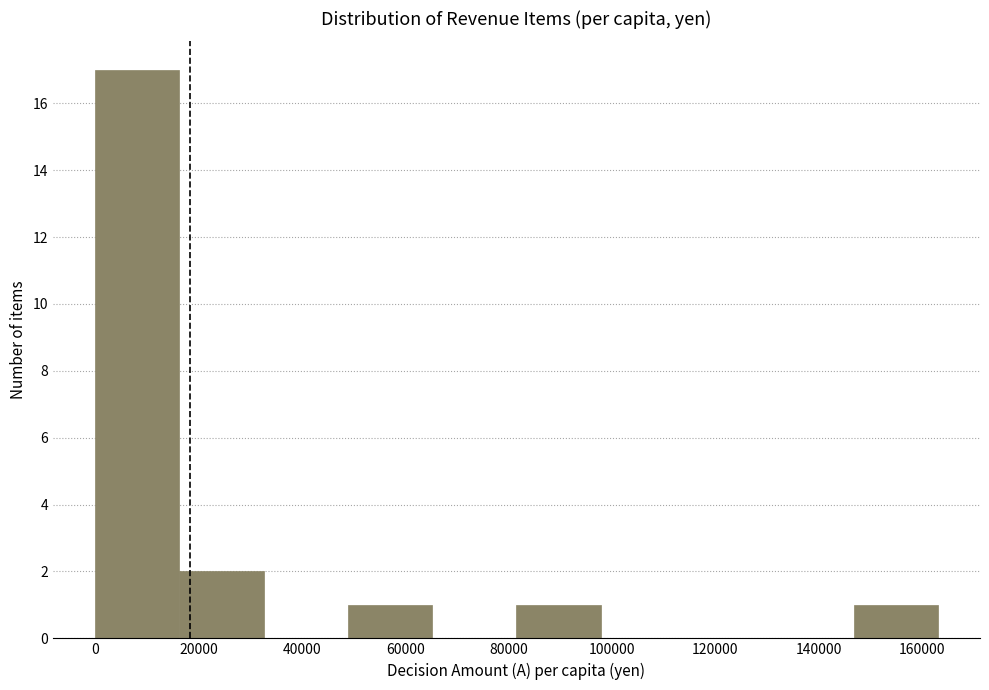

Reading left to right, list every bar in this chart as the range it spans on the x-axis followed by its height. Neither the bar edges nor the heights are printed on the chart, so give them approximately, as read against the axes.

0 to 16000: 17
16000 to 32000: 2
32000 to 48000: 0
48000 to 66000: 1
66000 to 82000: 0
82000 to 98000: 1
98000 to 114000: 0
114000 to 130000: 0
130000 to 146000: 0
146000 to 164000: 1